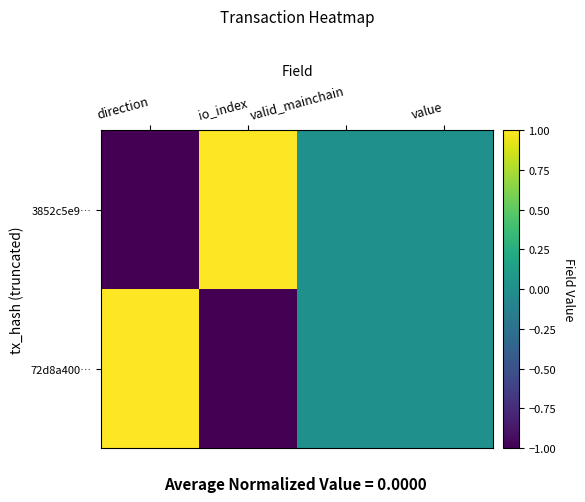

Reading right to left, extract all data points from this chart.

3852c5e9…: value=0	valid_mainchain=0	io_index=1	direction=-1
72d8a400…: value=0	valid_mainchain=0	io_index=-1	direction=1